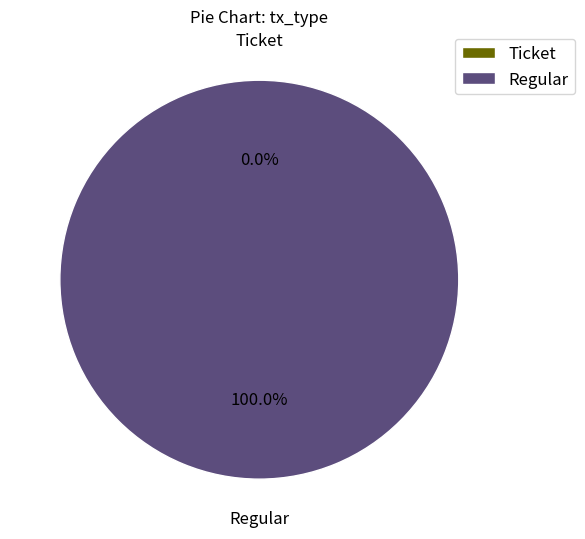

Rank the categories by value from lowest to highest.

Ticket, Regular